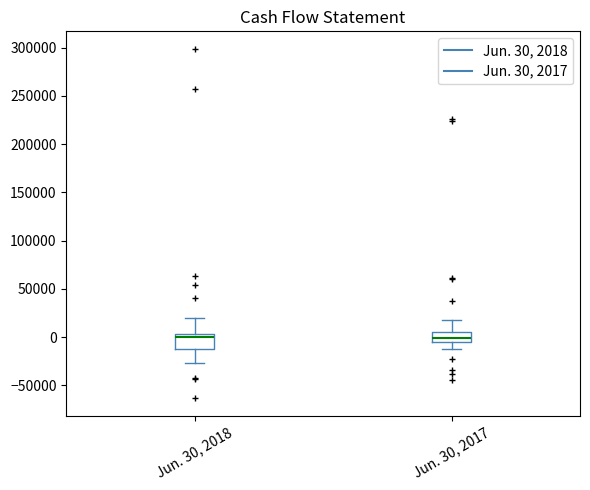

Reading left to right, read every box against the y-axis: the position of its median line, the range the box covers, and the ends of its whiskers. The values are not printed on the chart, so give them approximately, as read against the axis.

Jun. 30, 2018: median 0, box -15000 to 5000, whiskers -25000 to 20000
Jun. 30, 2017: median 0, box -5000 to 5000, whiskers -10000 to 20000